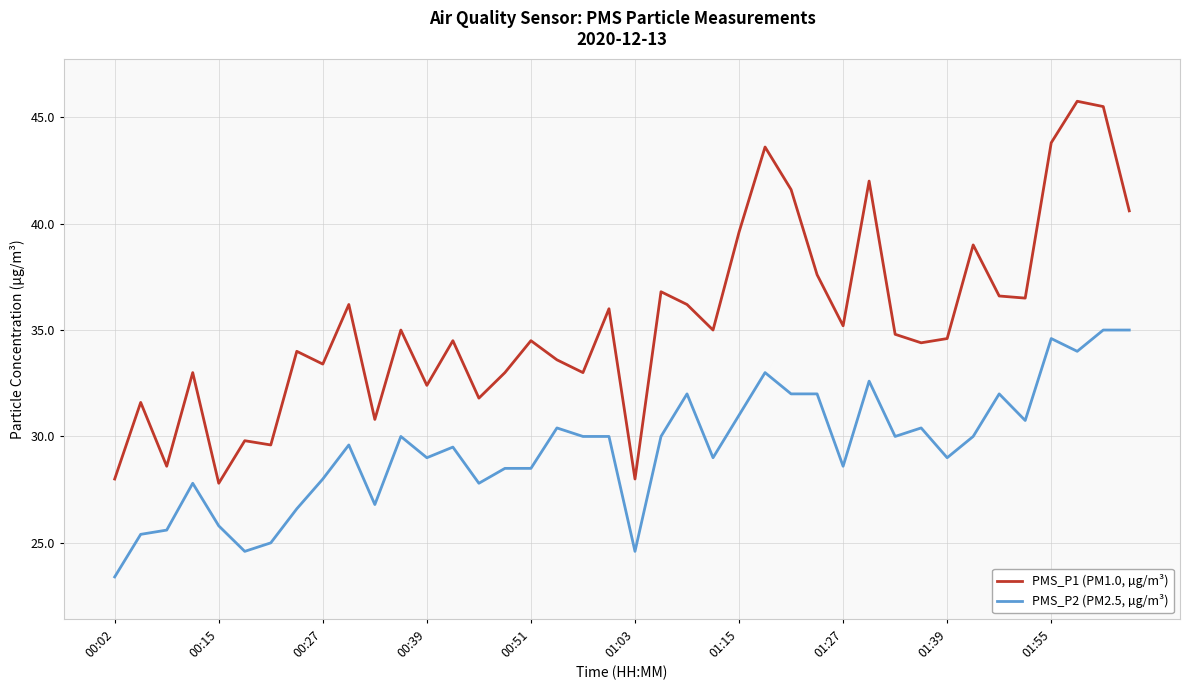

How many categories are shown in the chart?

40